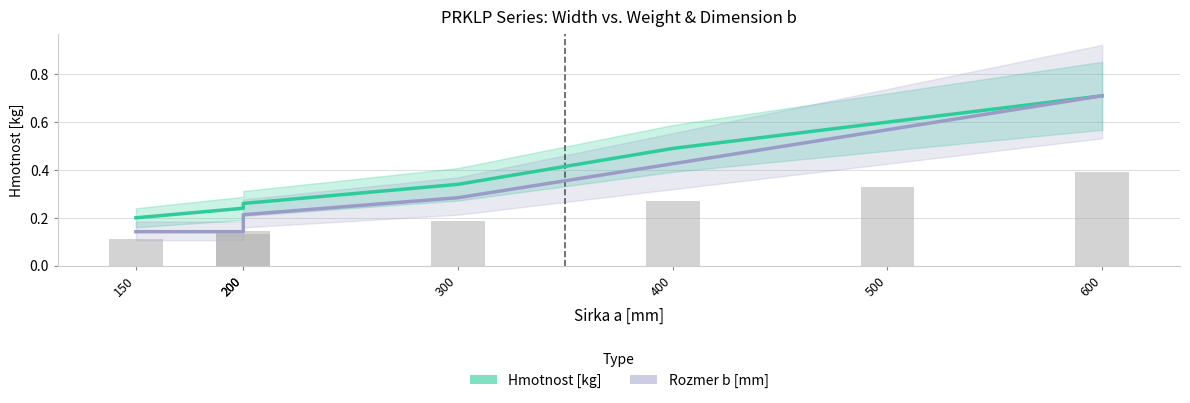

What is the difference between the highest and lowest values at 200?

0.1